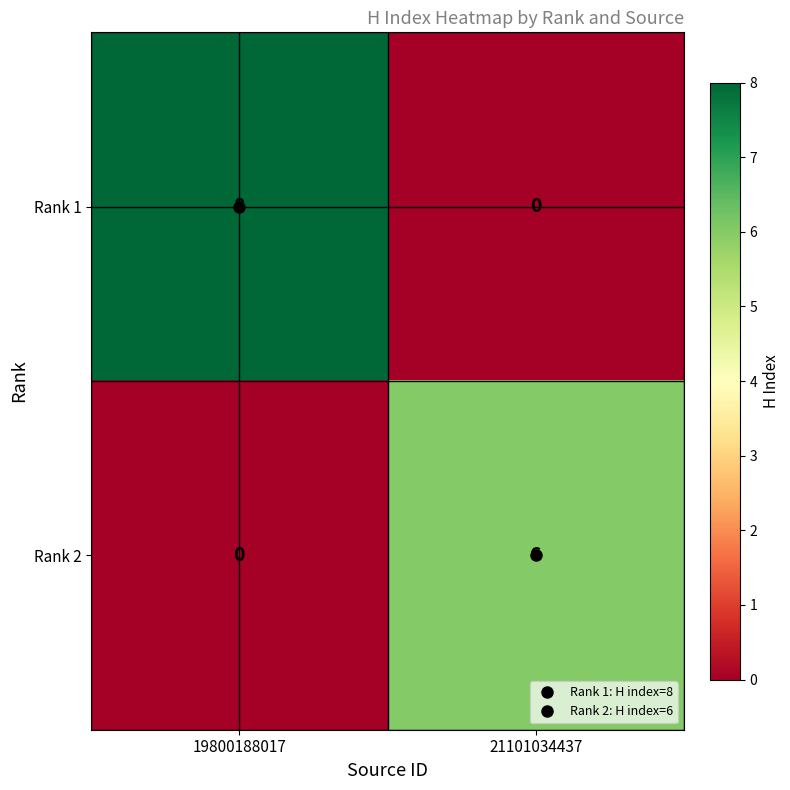

What is the difference between the highest and lowest values at 21101034437?

6